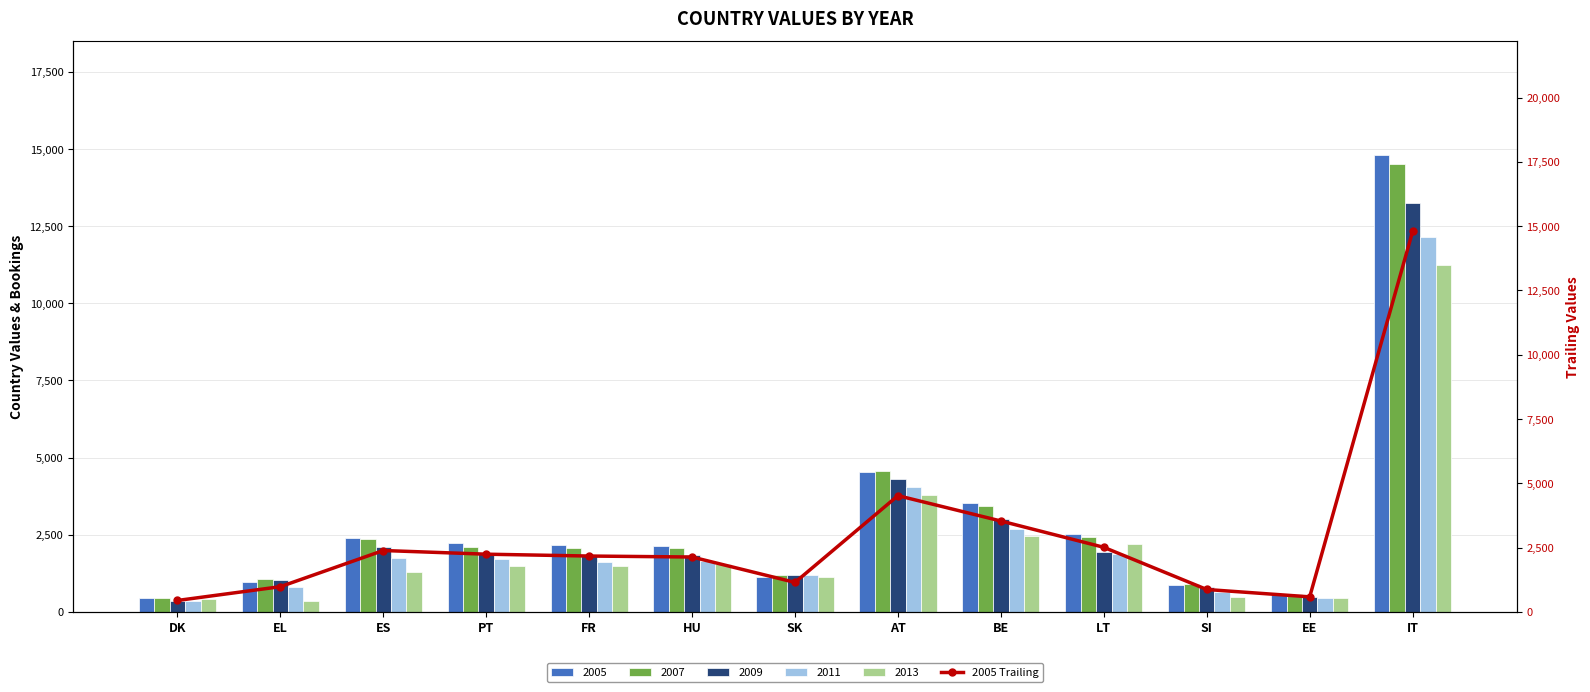

What is the greatest value displayed?

14796